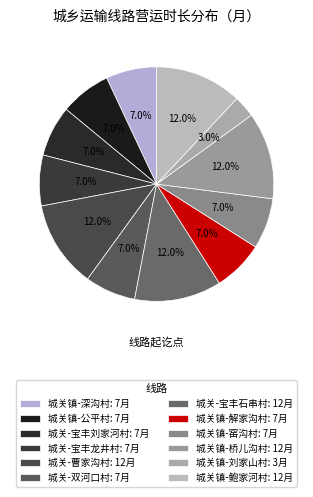

Is it true that 城关镇-解家沟村 is 7% of the pie?

True